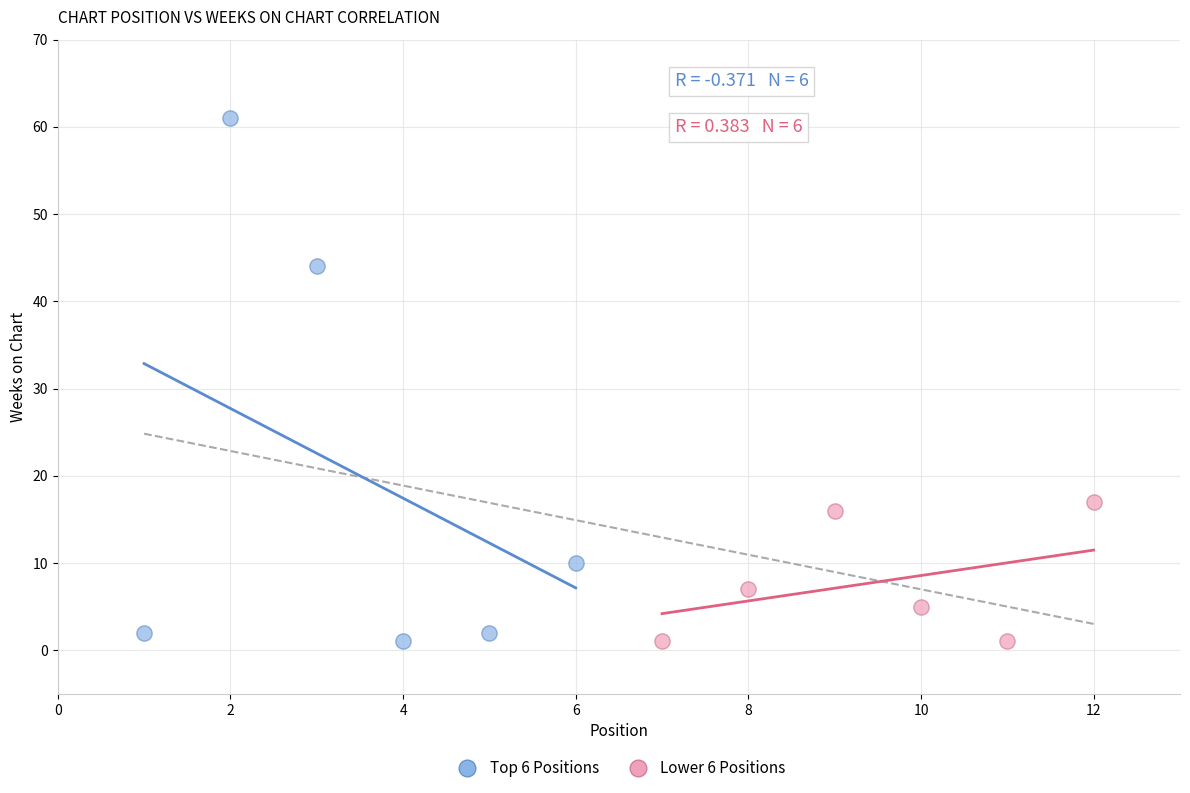

Which series contains the highest Y value?

Top 6 Positions